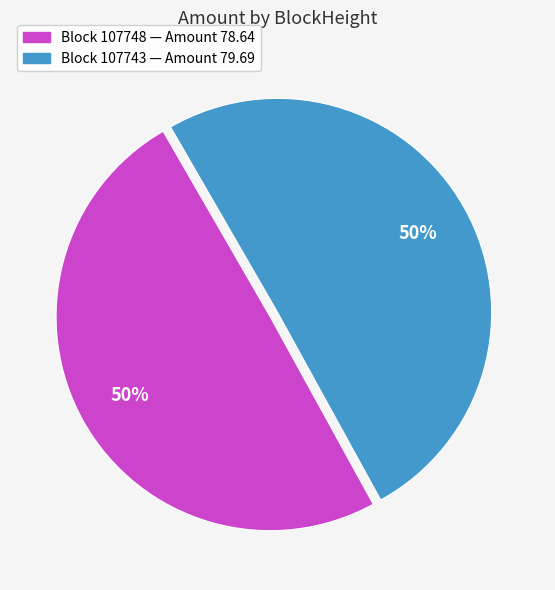

How many segments does this pie chart have?

2